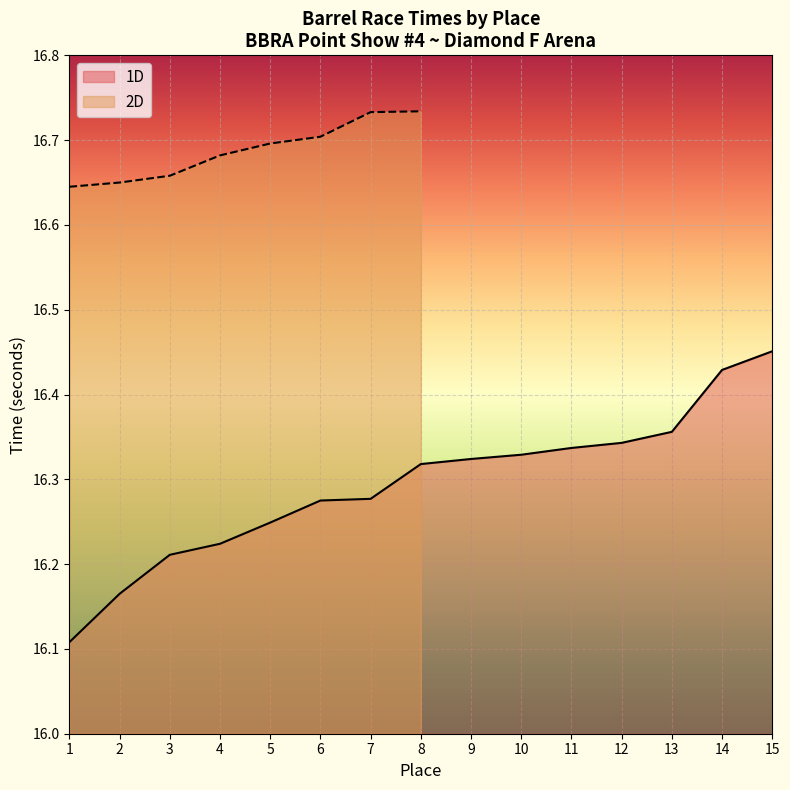

True or false: 1D and 4D cross at least once.

False